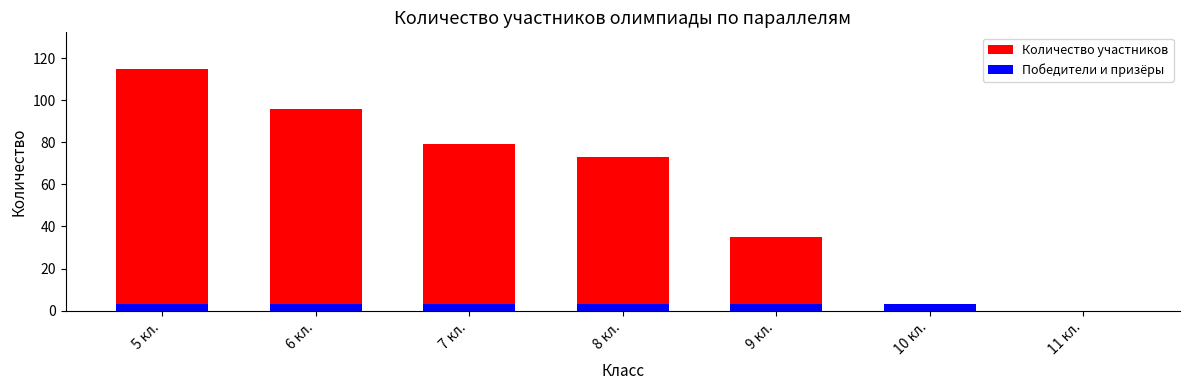

What is the sum of the Количество участников values at 5 кл. and 11 кл.?

115